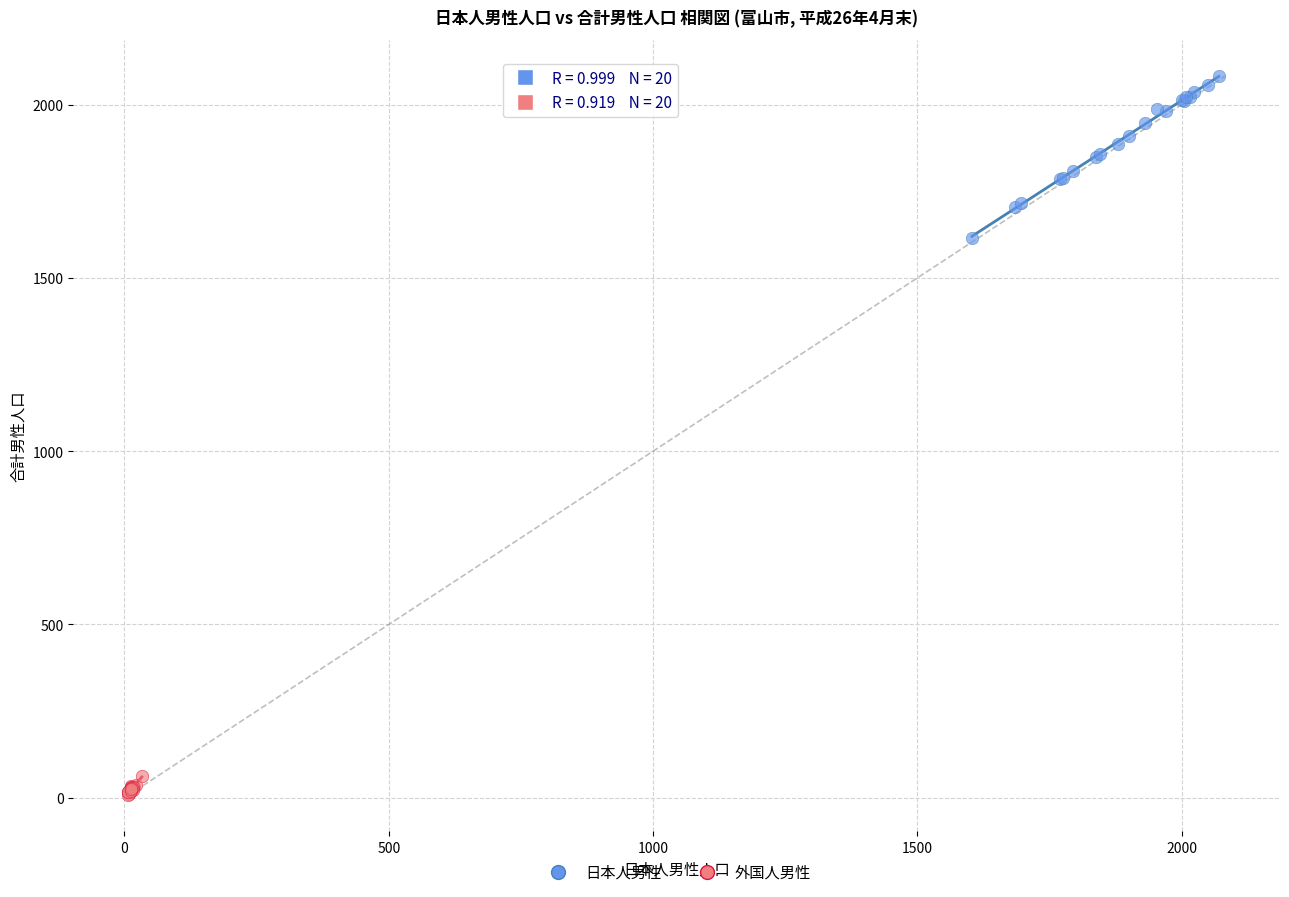

What are all the series names shown in the legend?

日本人男性, 外国人男性